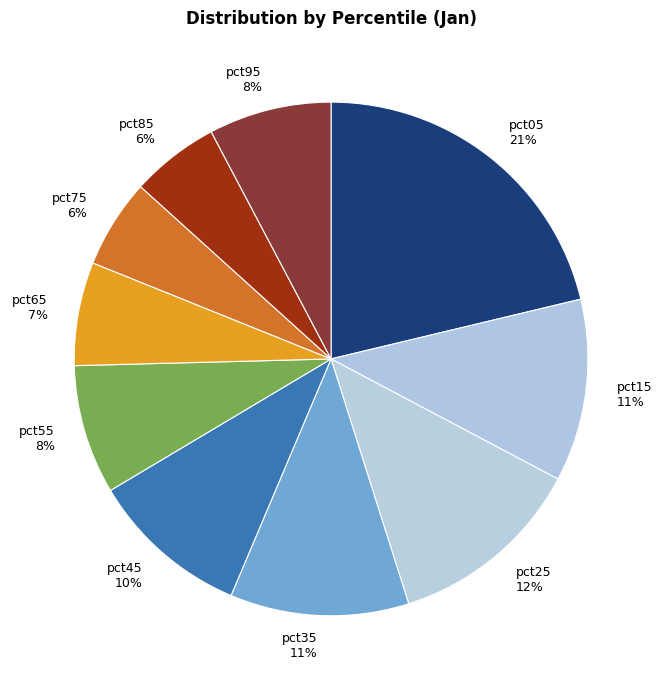

How many slices are in this pie chart?

10